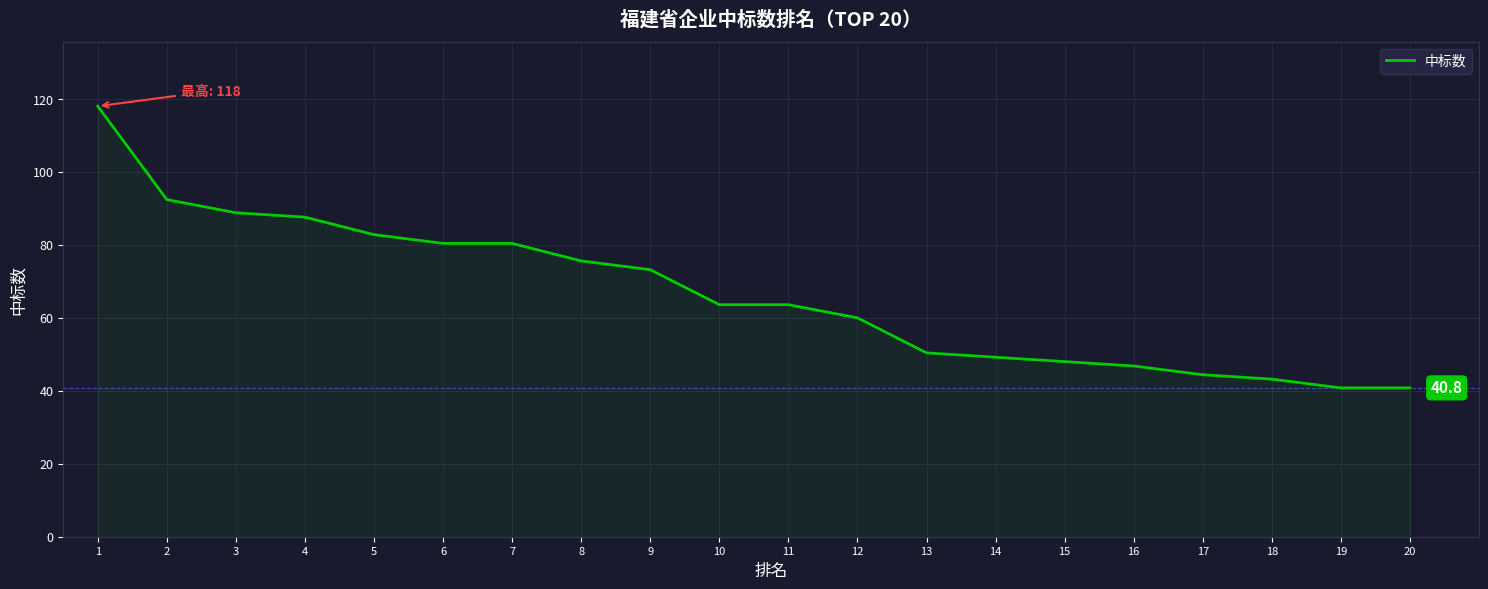

Is it true that the value at 16 is 62.5?

False